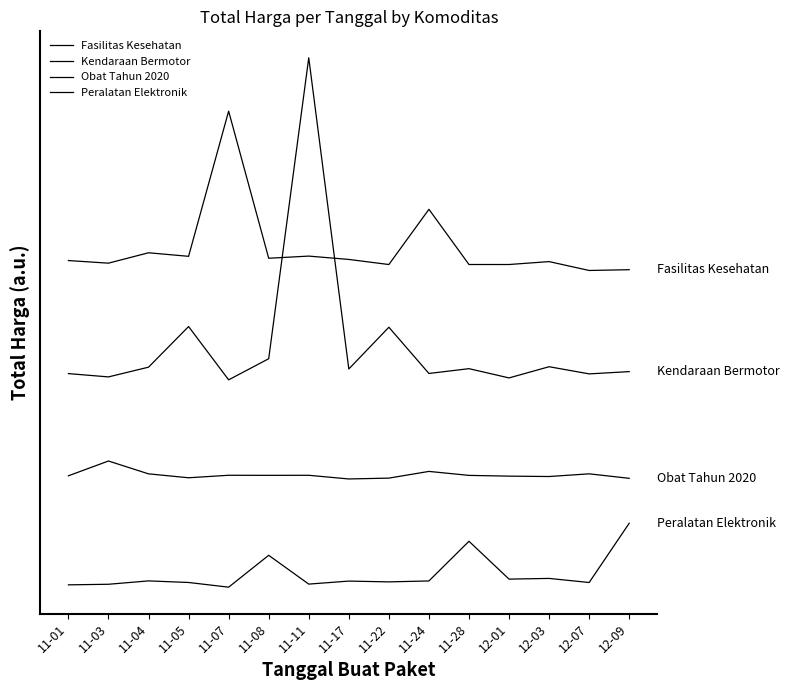

True or false: Peralatan Elektronik and Obat Tahun 2020 intersect in this chart.

False